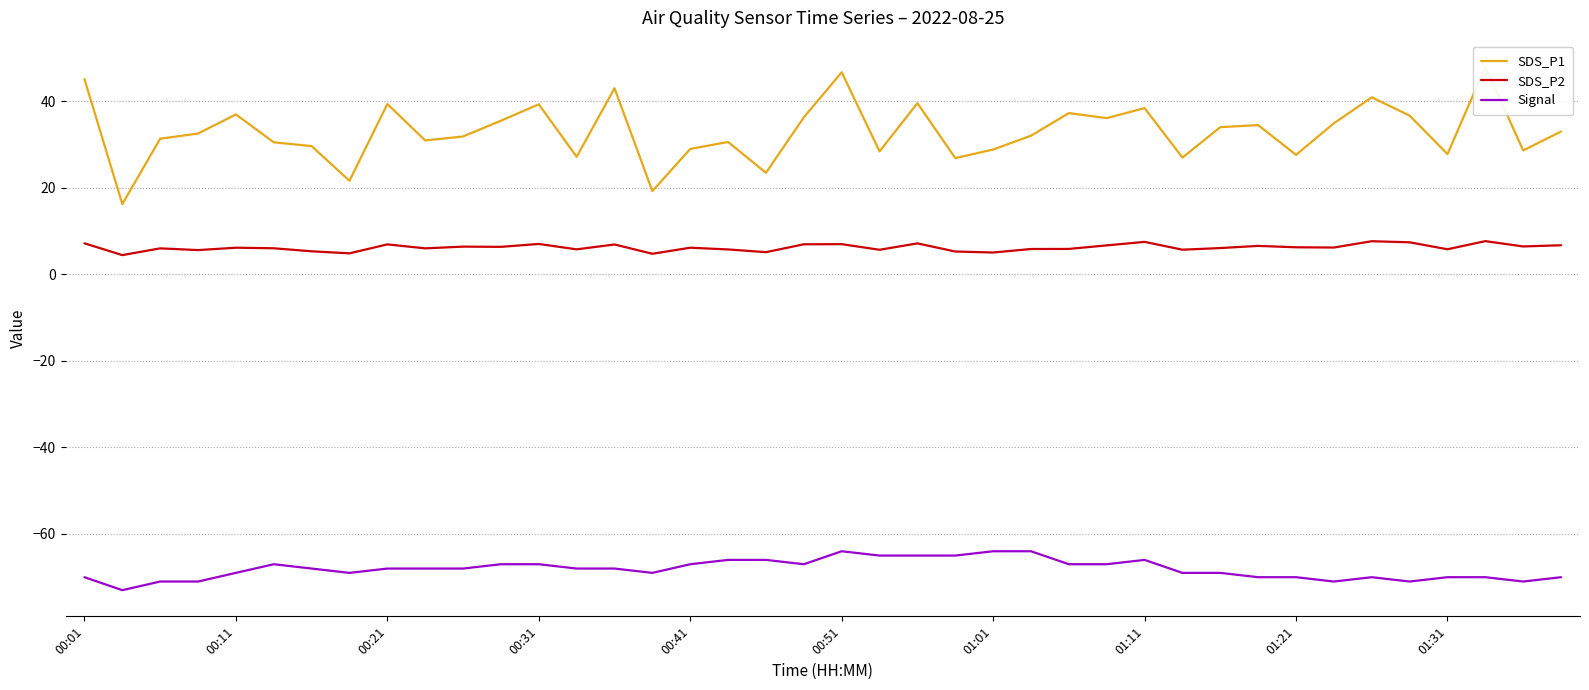

Which has a higher value, 10 or 19?

19